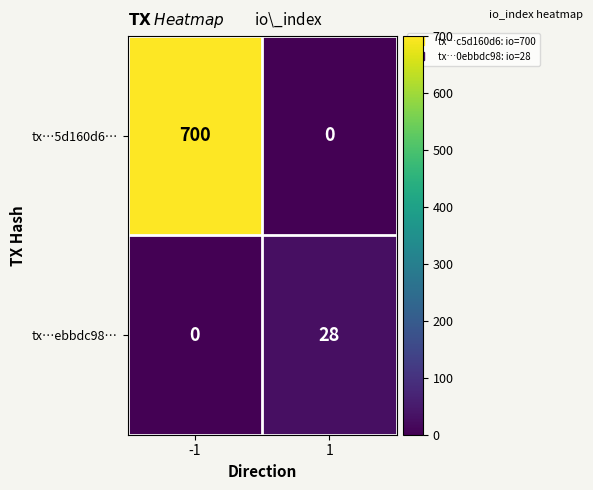

Which series has the widest spread of values?

tx…5d160d6…